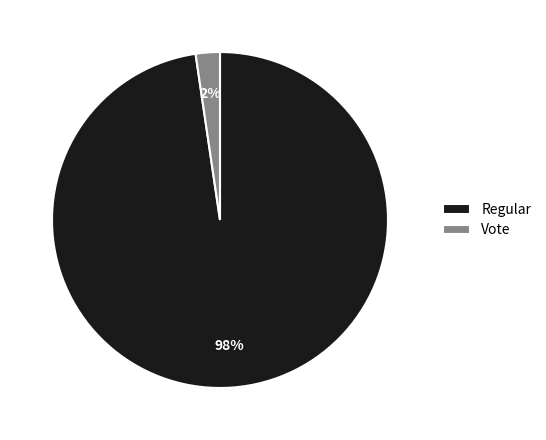

Does Vote represent more than half of the total?

No